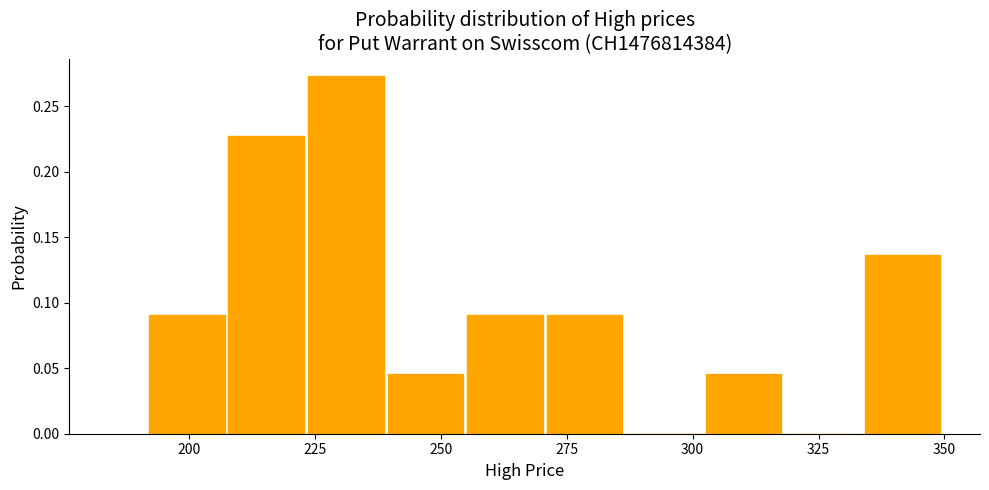

Read against the x-axis, roughly where is the centre of the tallest bar?

230